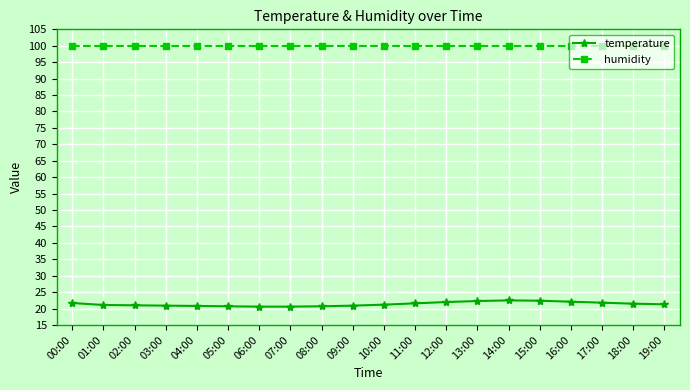

What is the lowest value of the humidity series?

99.9